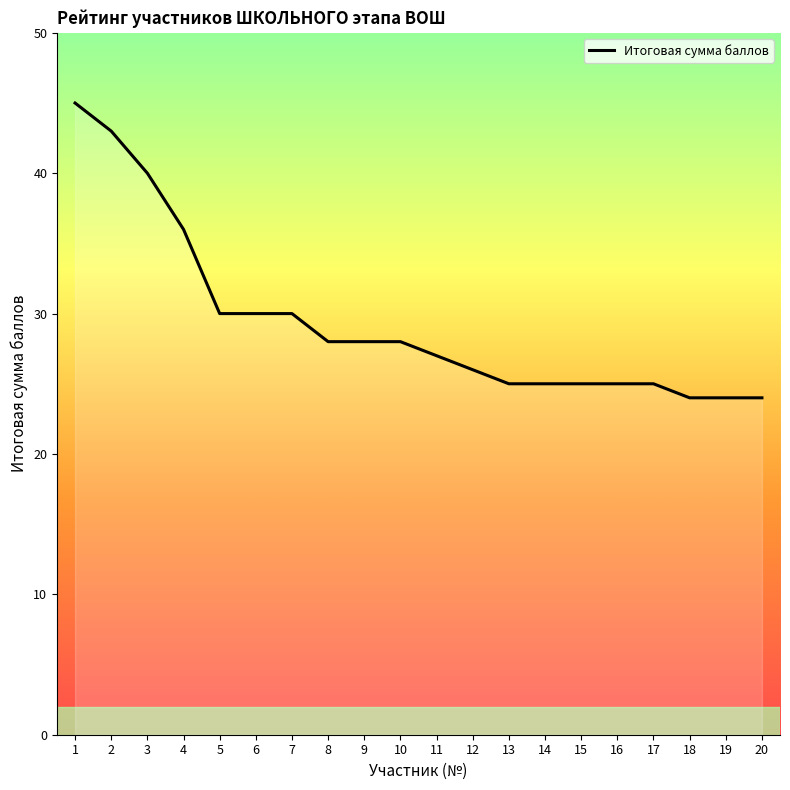

What is the ratio of the value at 20 to the value at 7?

0.8